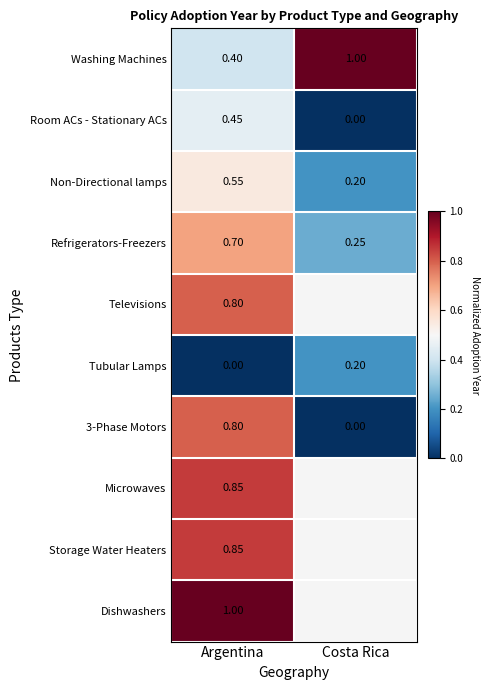

Which category has the lowest value in the Non-Directional lamps series?

Costa Rica